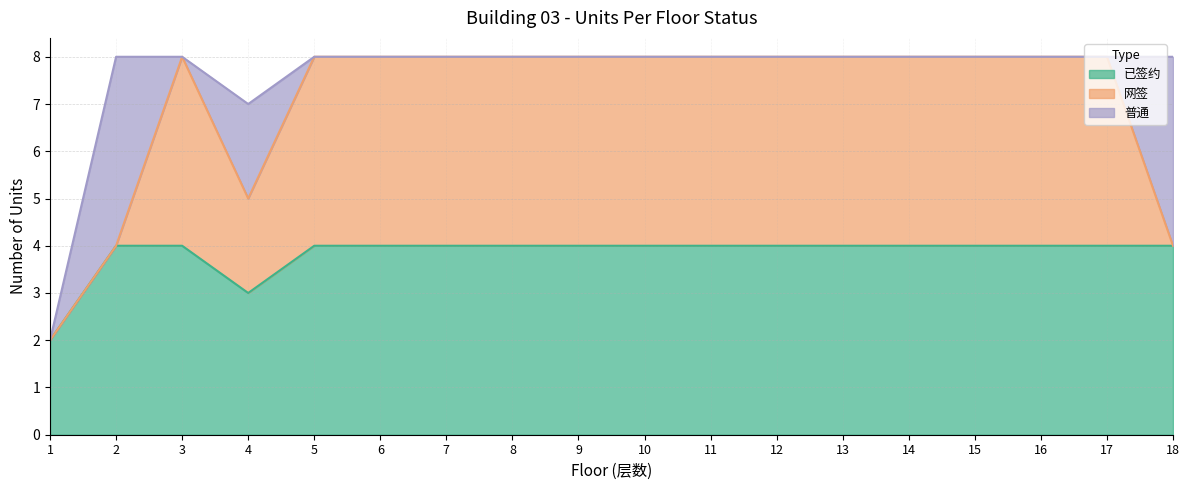

The 普通 series shows 0 at 10. True or false?

True